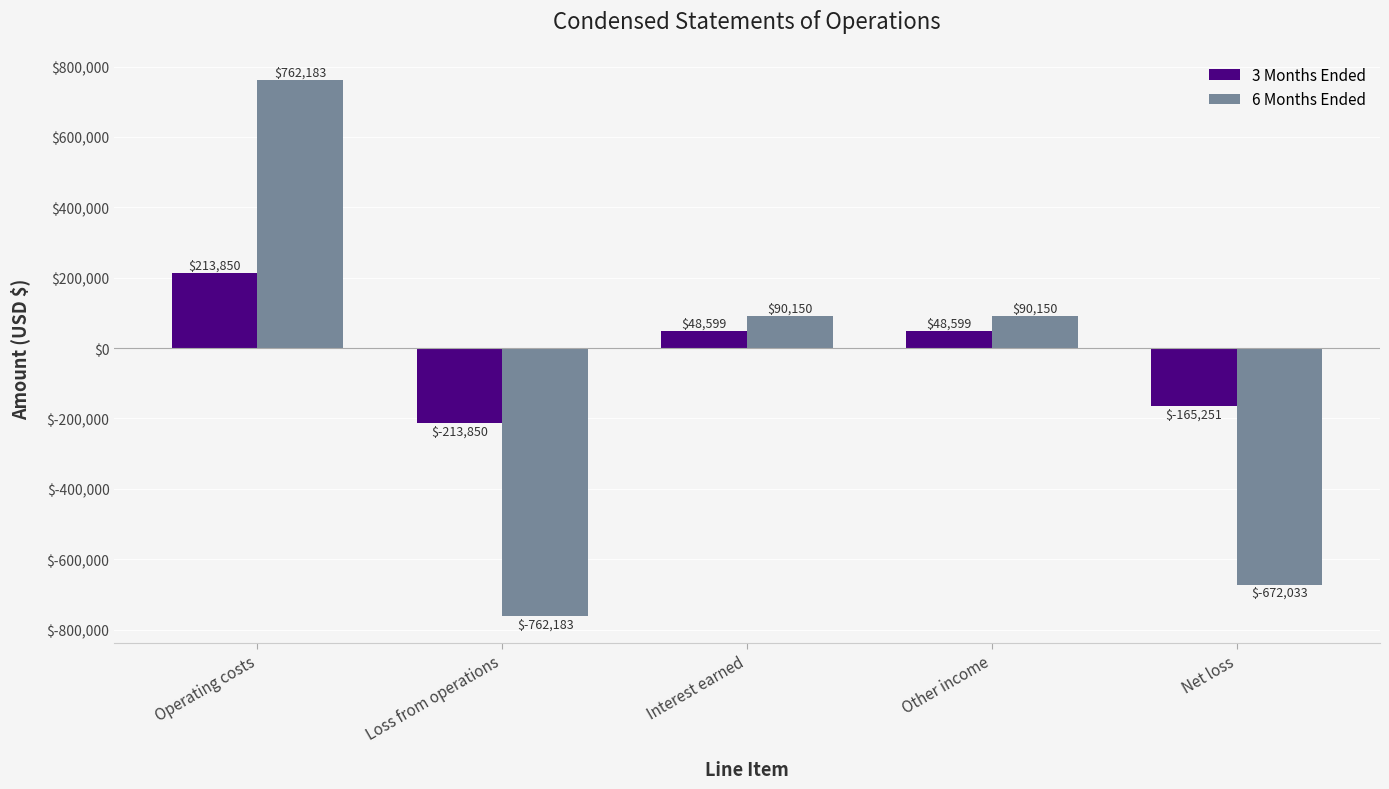

How many values in 6 Months Ended are above zero?

3